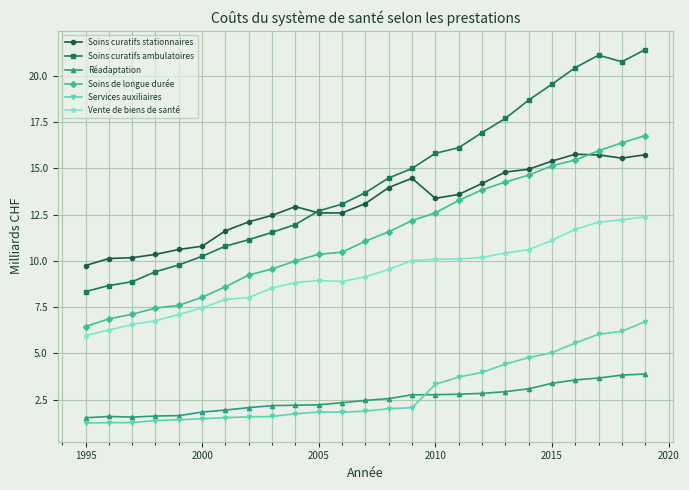

True or false: Soins curatifs stationnaires has more than 1 interior local peaks.

True